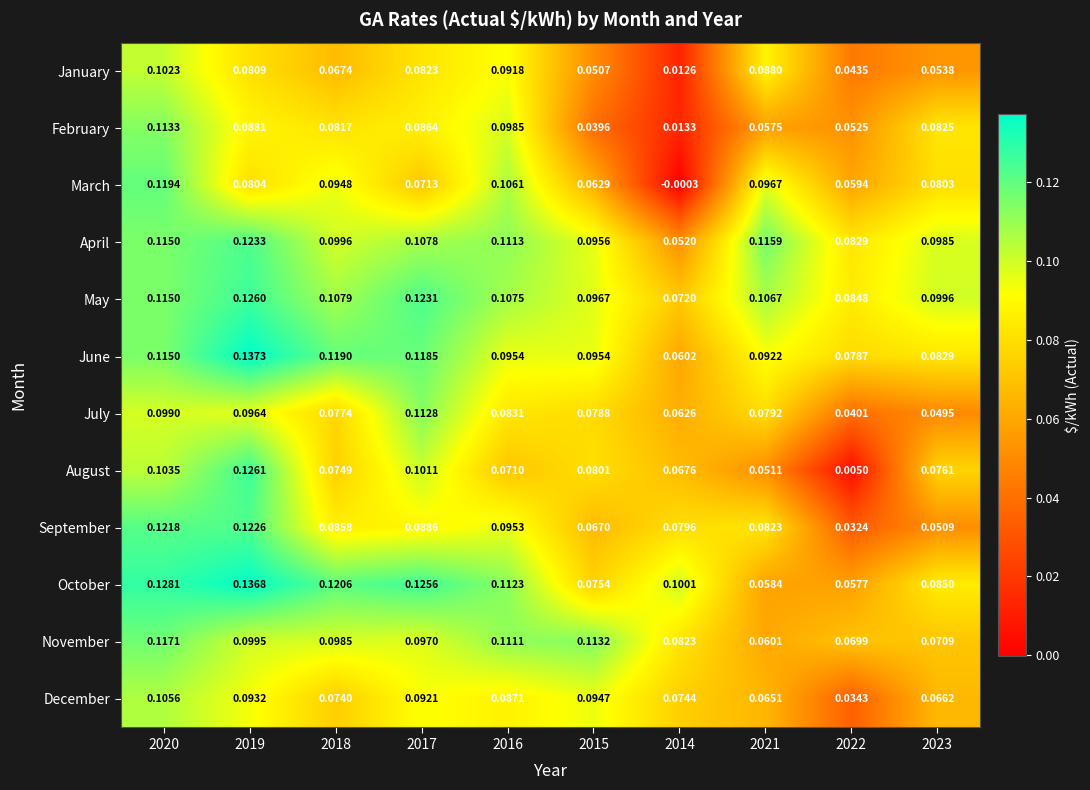

Which series has the largest range (max minus min)?

August